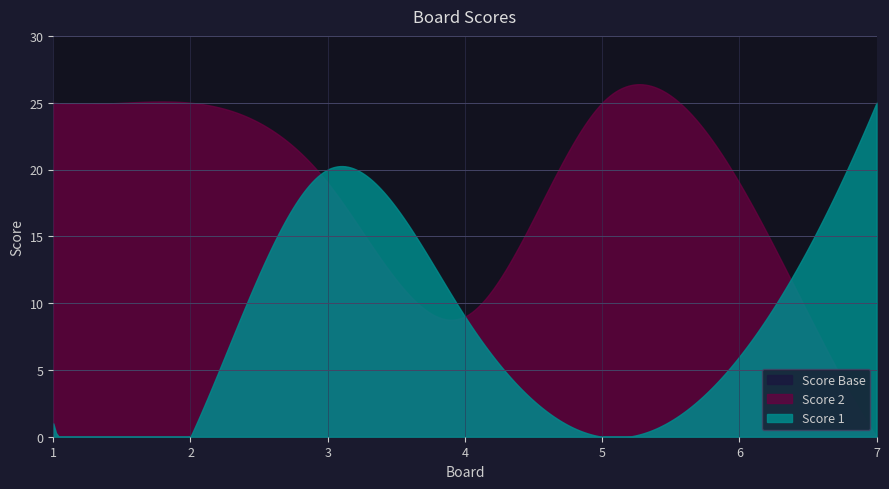

The Score 1 series shows 0 at 5. True or false?

True